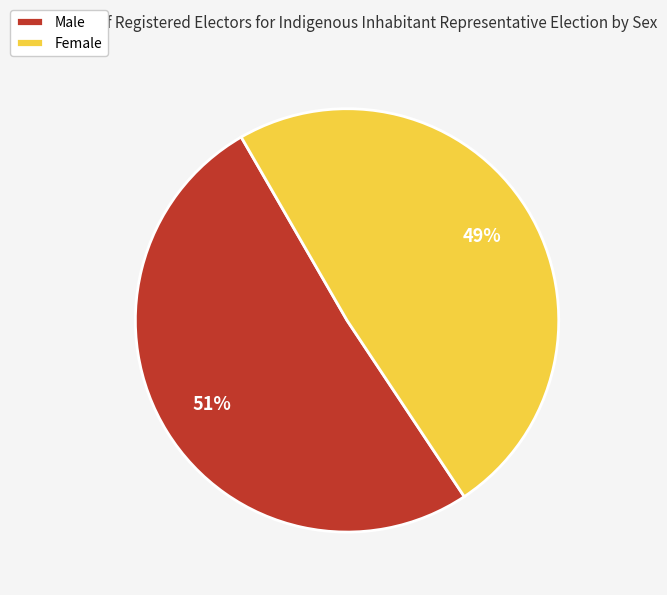

Which category has the smallest portion of the pie?

Female